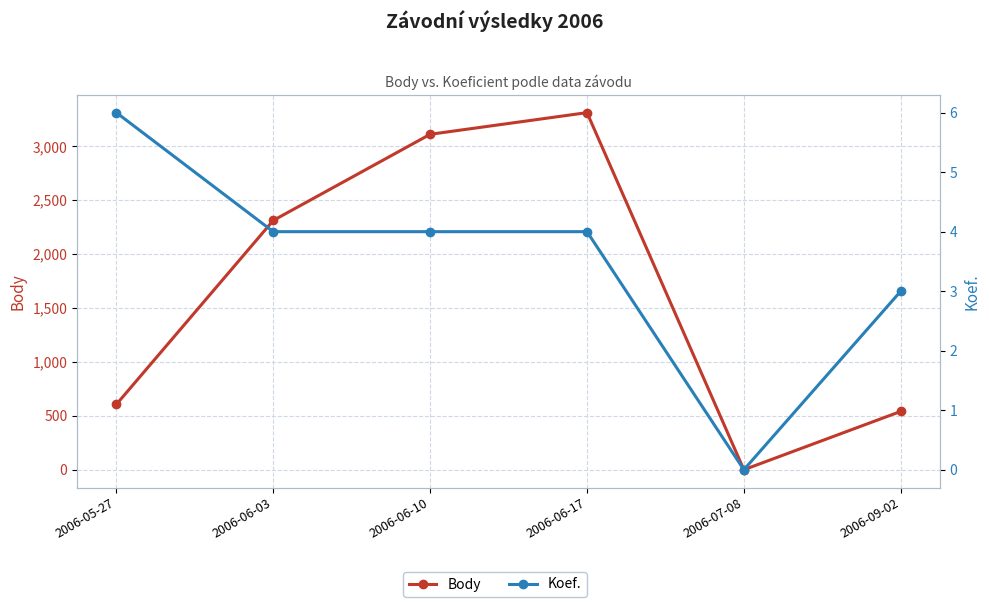

Count the number of categories in the chart.

6